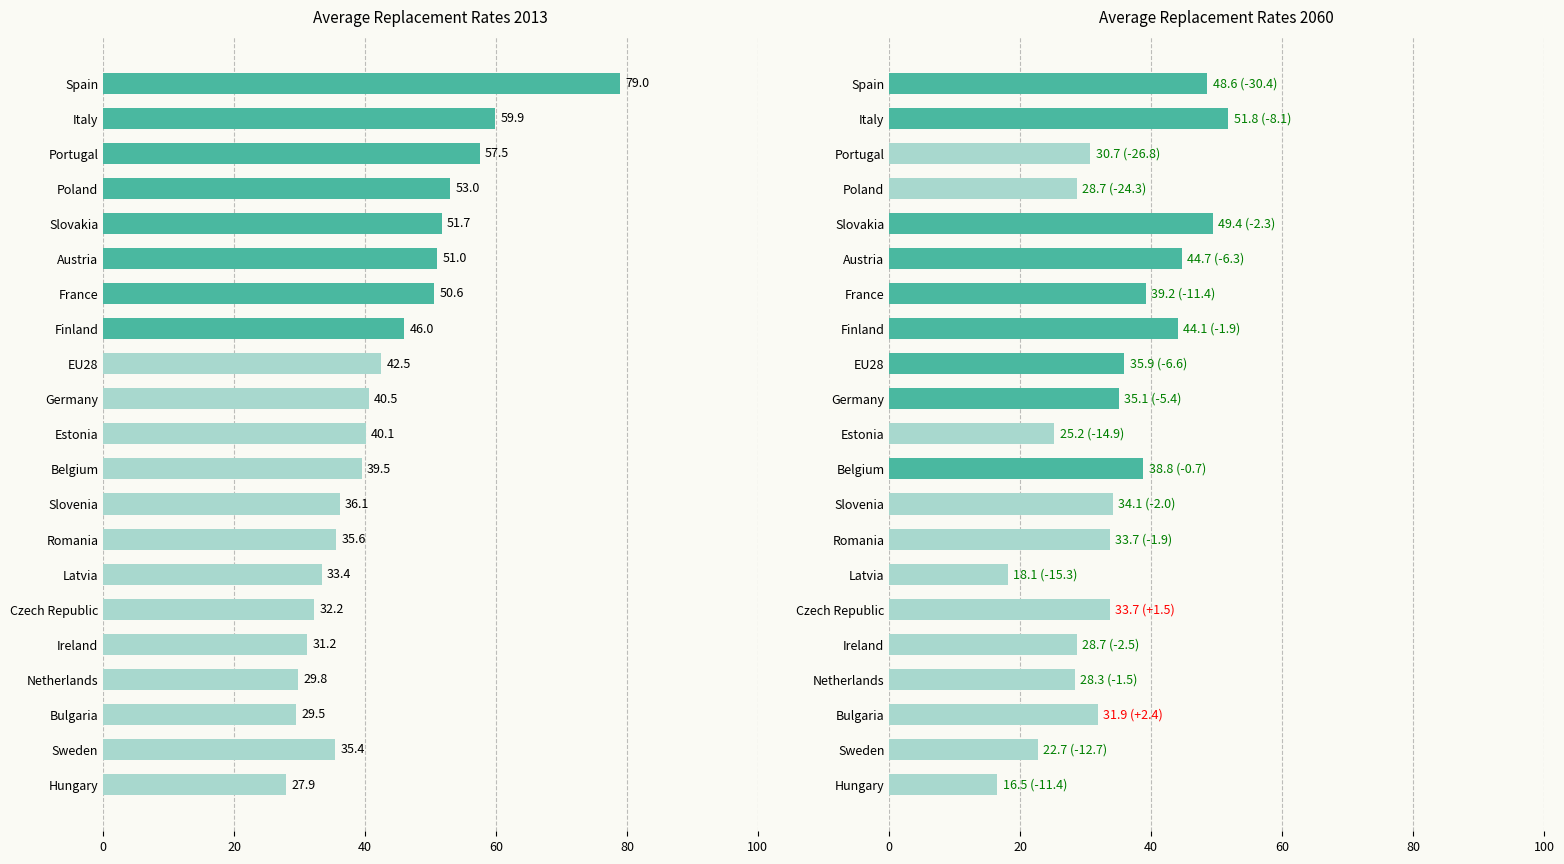

At which category is the sum across all series the highest?

Spain